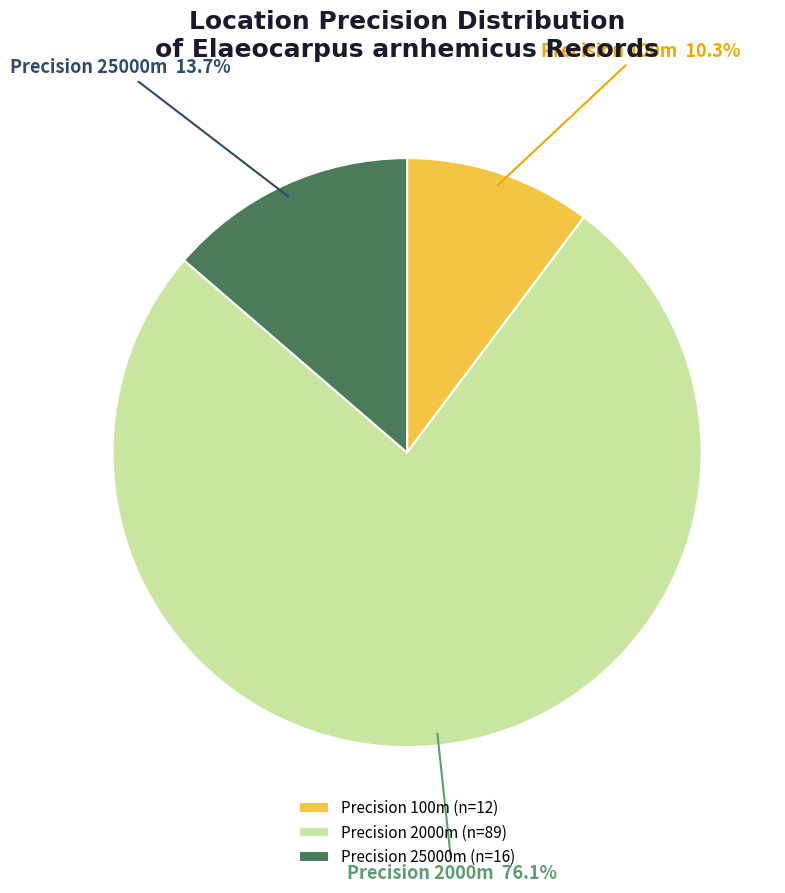

Count the number of slices in the pie.

3